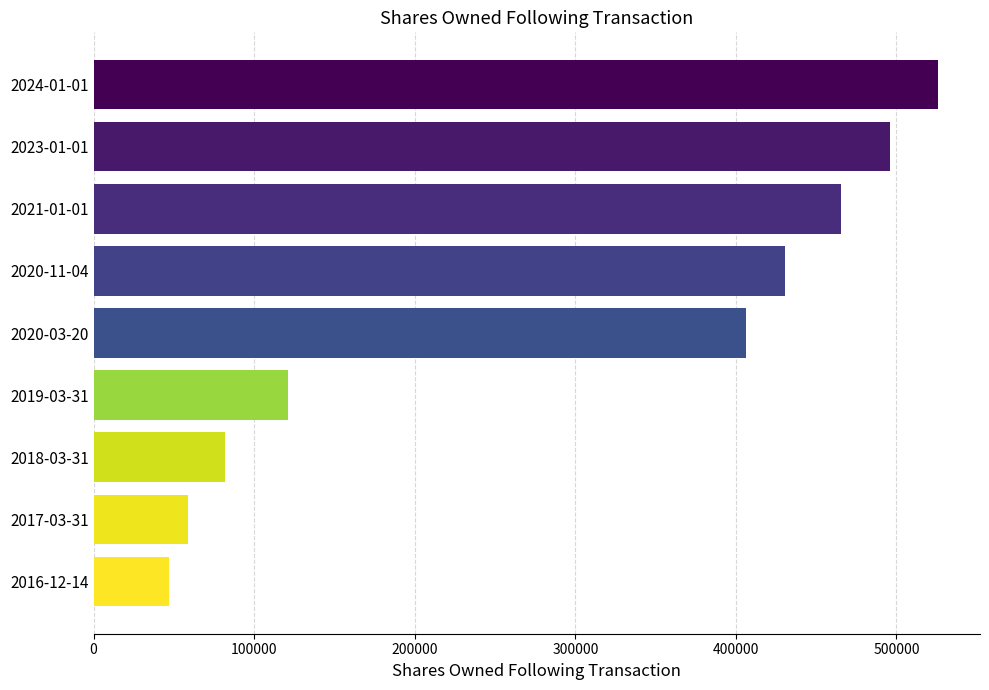

How many bars are there in total?

9